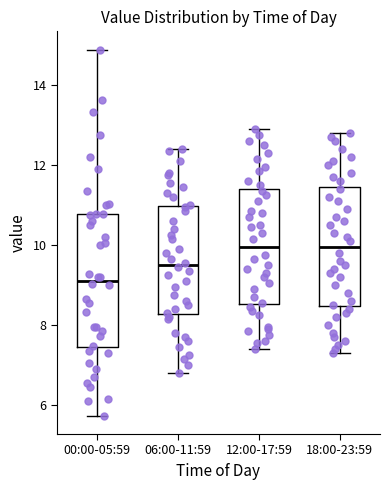

Which box is the tallest, from its lower edge to its upper edge?

00:00-05:59